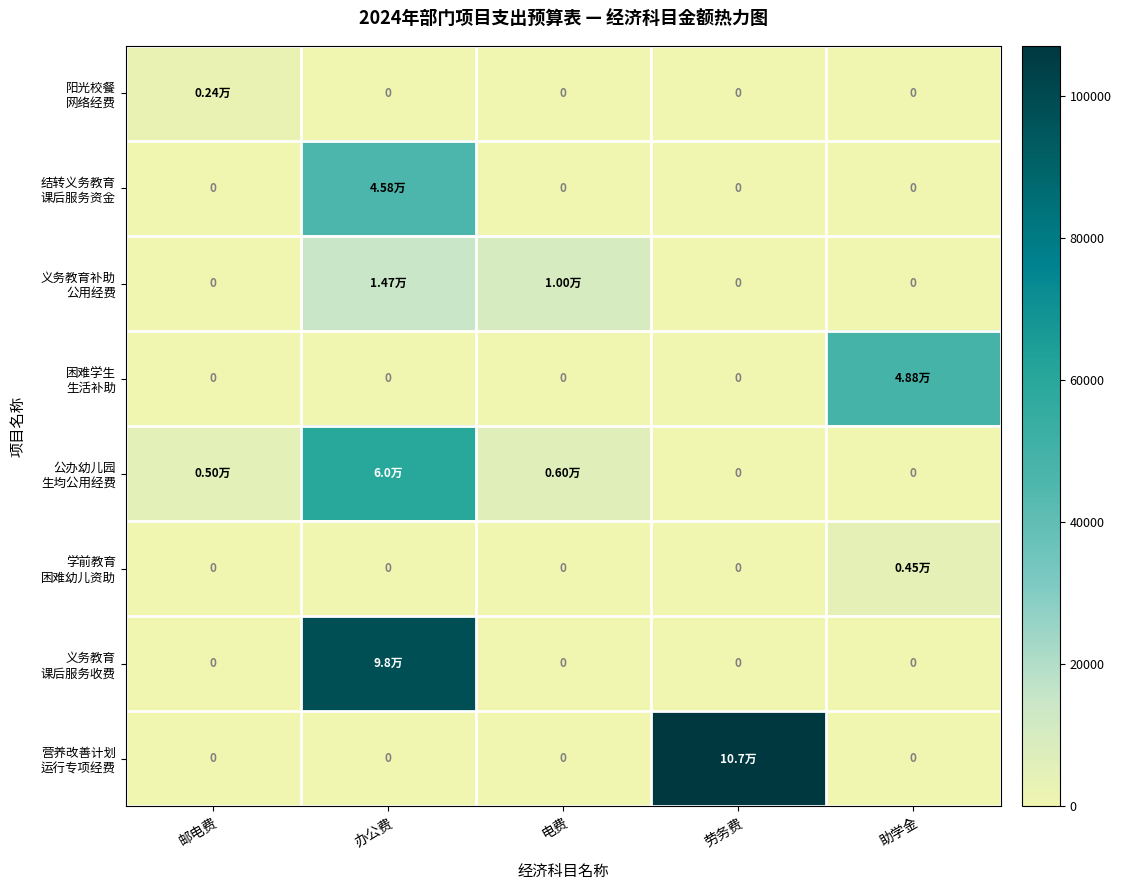

Which series has the largest range (max minus min)?

营养改善计划 运行专项经费